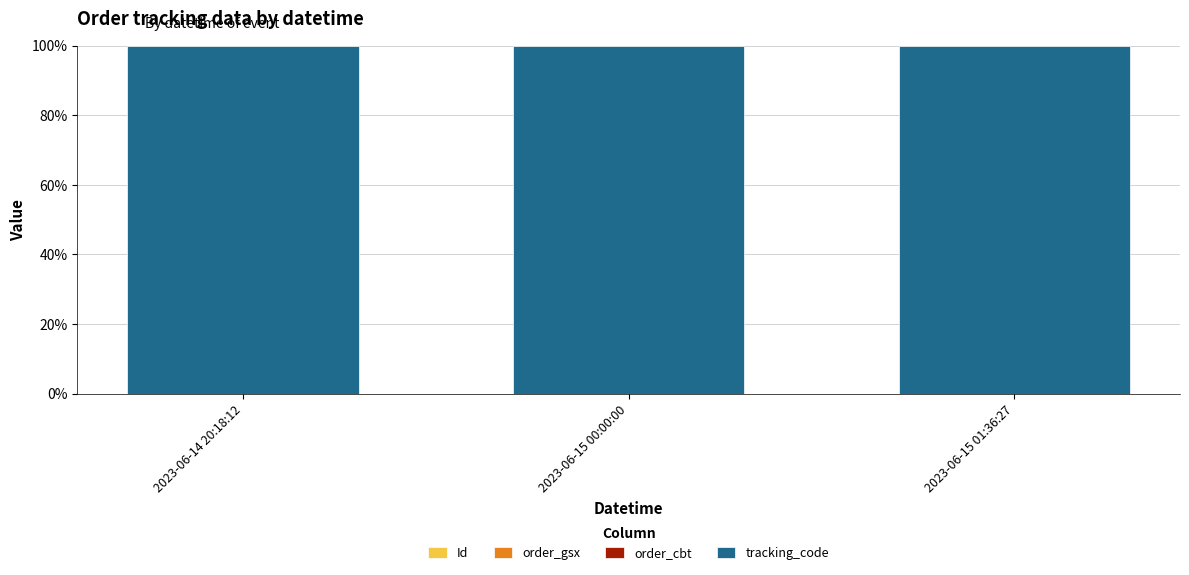

Count the tracking_code values in the range 99 to 100.

3